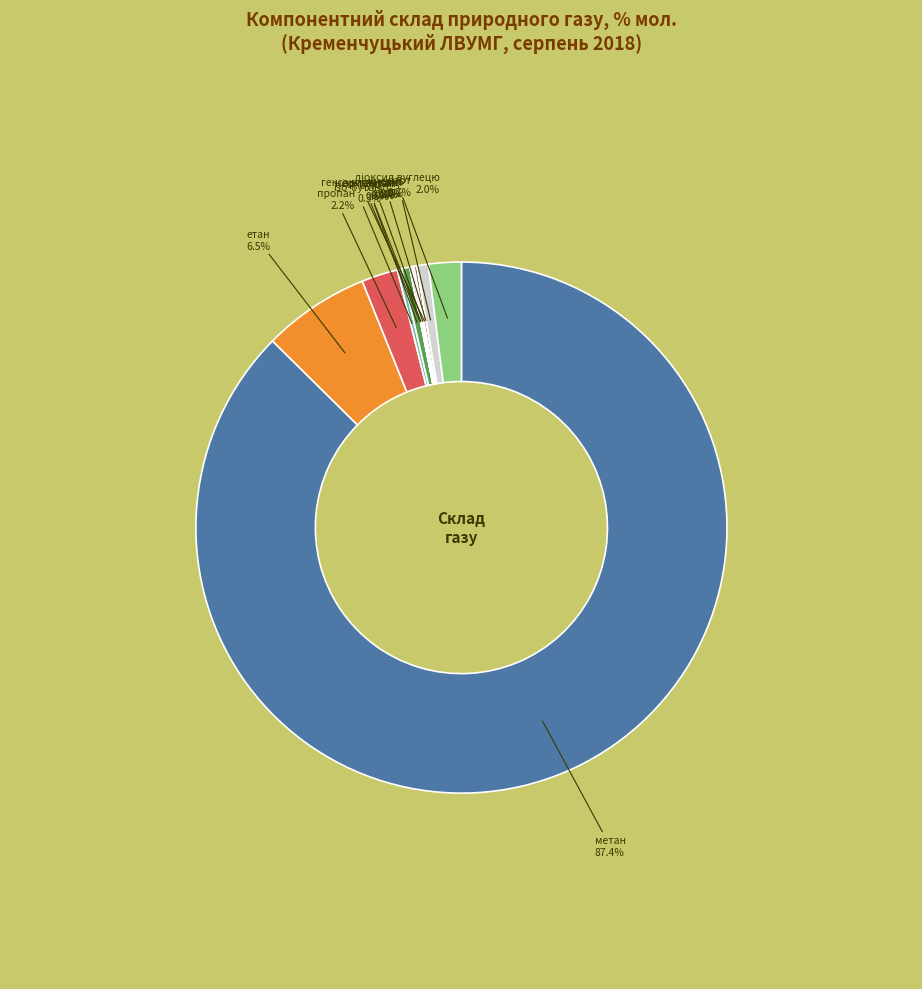

Does any single category account for the majority?

Yes